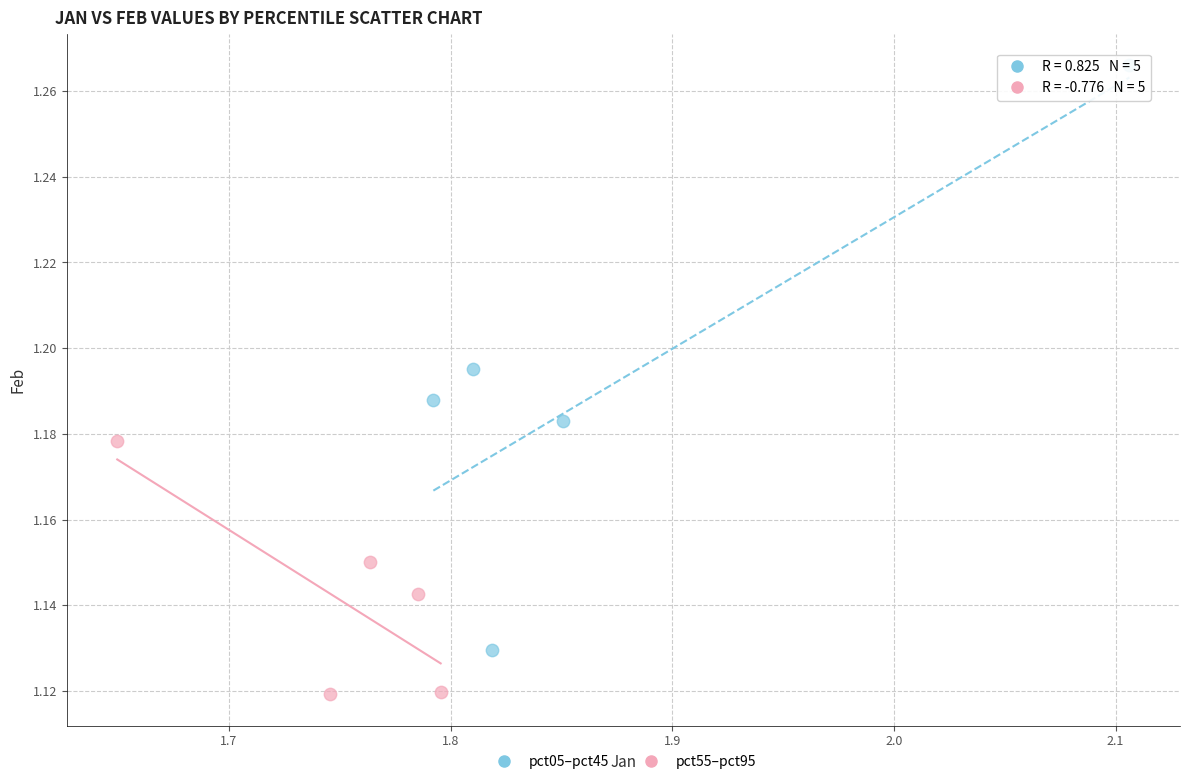

Which series has the largest Y range (max minus min)?

pct05–pct45